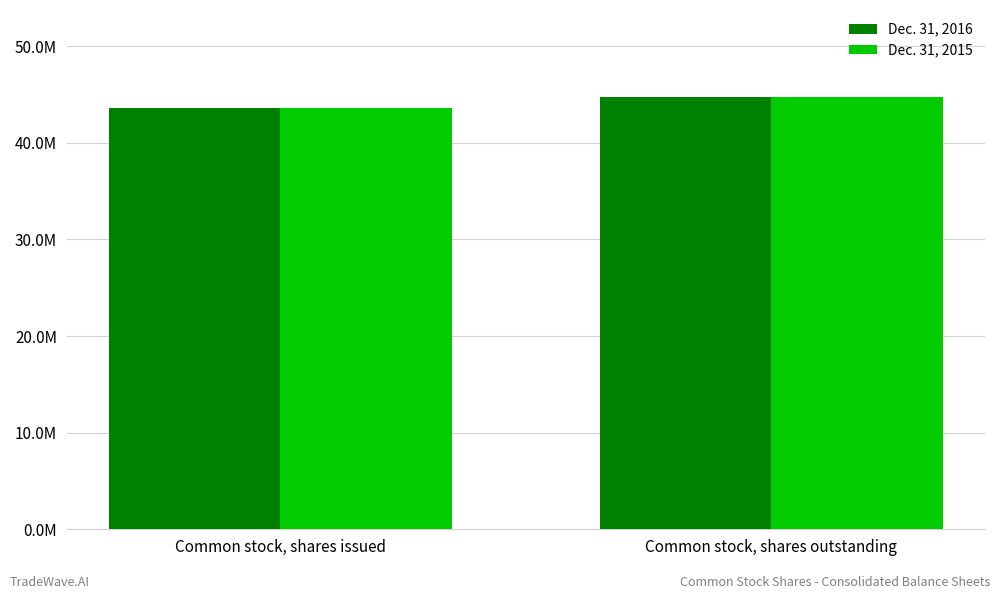

Which category has the lowest value across all series?

Common stock, shares issued